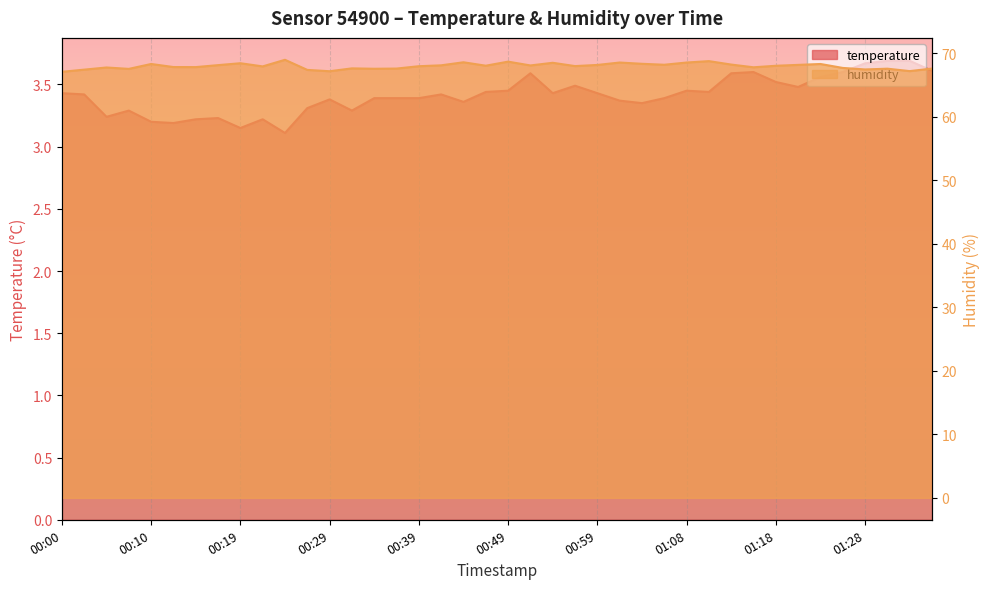

Does the chart display data point markers on the line(s)?

No